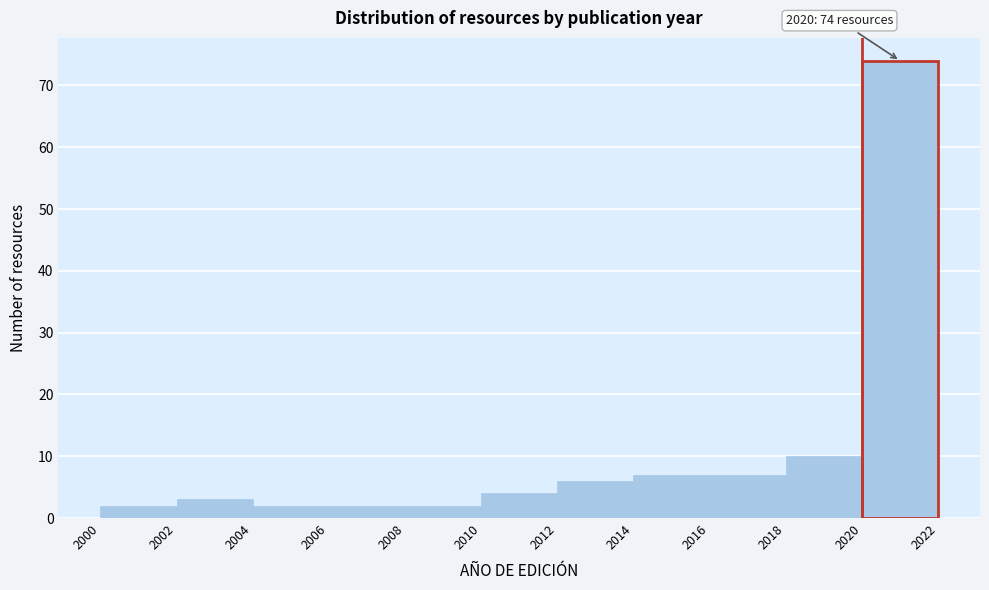

Which range on the x-axis has the tallest bar?

2020 to 2022